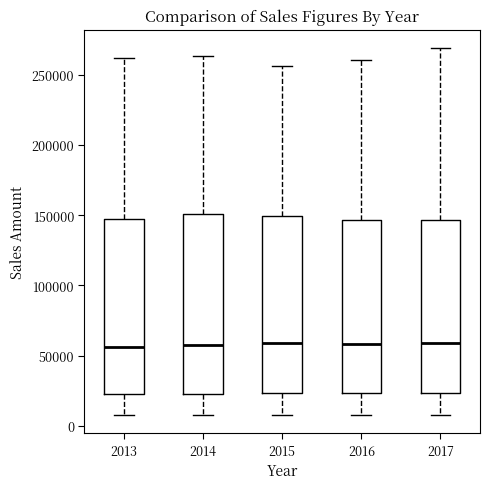

Reading left to right, transcribe this box plot: for each box, give where its median line is, the range the box spans, and where its two whiskers end, as read against the y-axis. The values are not printed on the chart, so give them approximately, as read against the axis.

2013: median 55000, box 25000 to 145000, whiskers 10000 to 260000
2014: median 60000, box 25000 to 150000, whiskers 10000 to 265000
2015: median 60000, box 25000 to 150000, whiskers 10000 to 255000
2016: median 60000, box 25000 to 145000, whiskers 10000 to 260000
2017: median 60000, box 25000 to 145000, whiskers 10000 to 270000